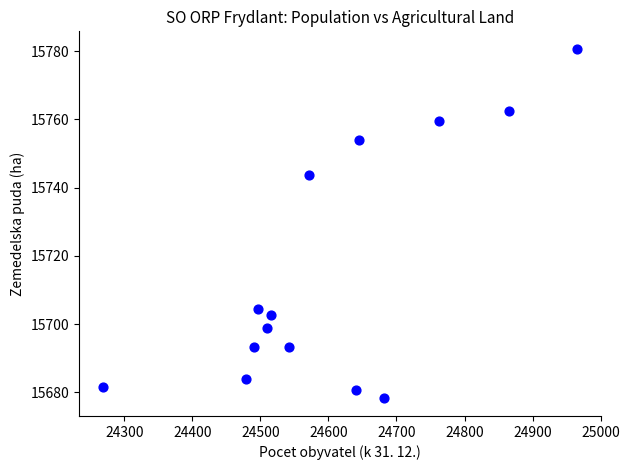

What Y value in the scatter plot is closest to 15729?

15743.7